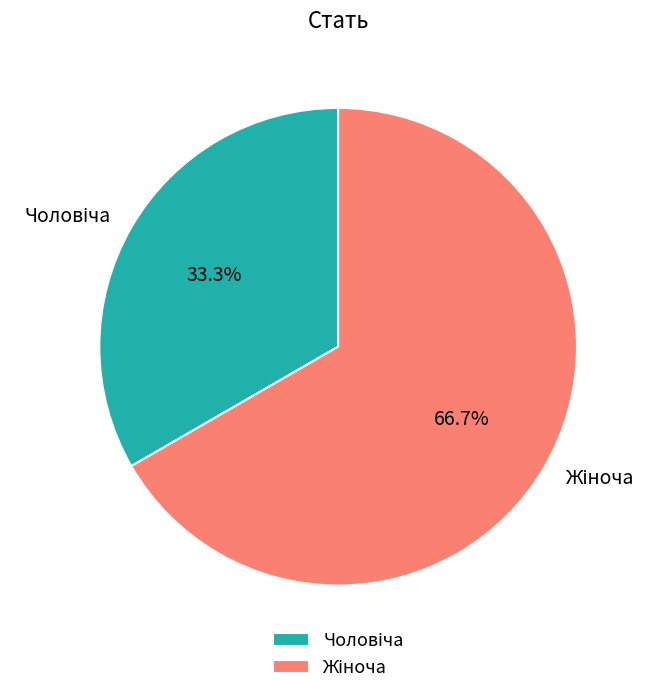

Does any single category account for the majority?

Yes